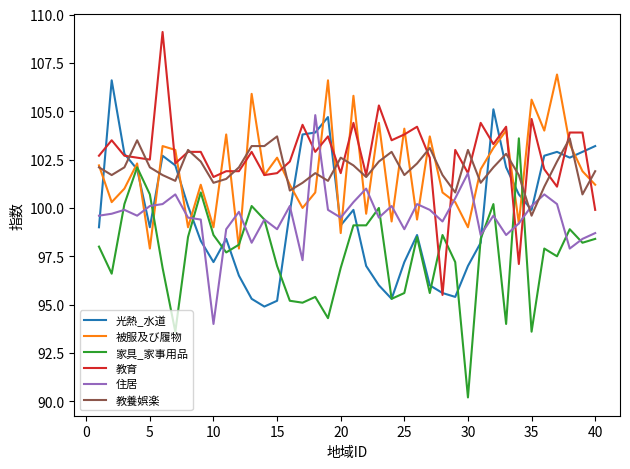

What is the maximum value shown in the chart?

109.1